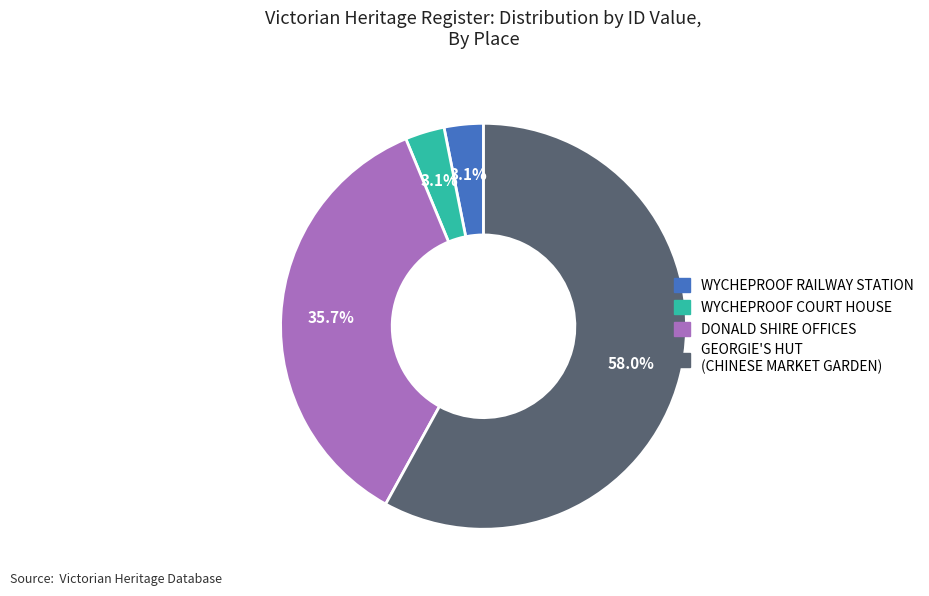

Is there any slice that represents more than half of the pie?

Yes